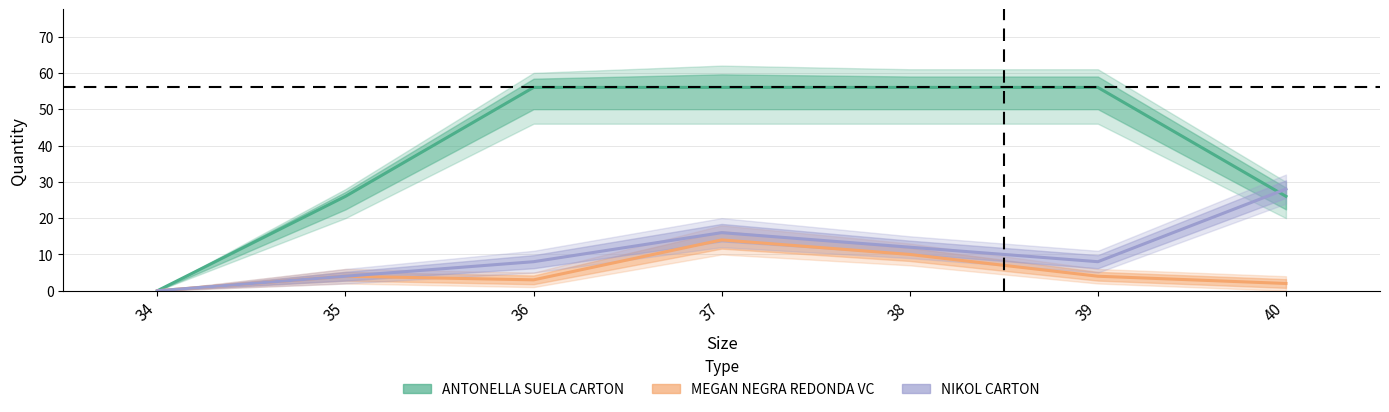

What is the difference between the MEGAN NEGRA REDONDA VC values at 34 and 35?

4